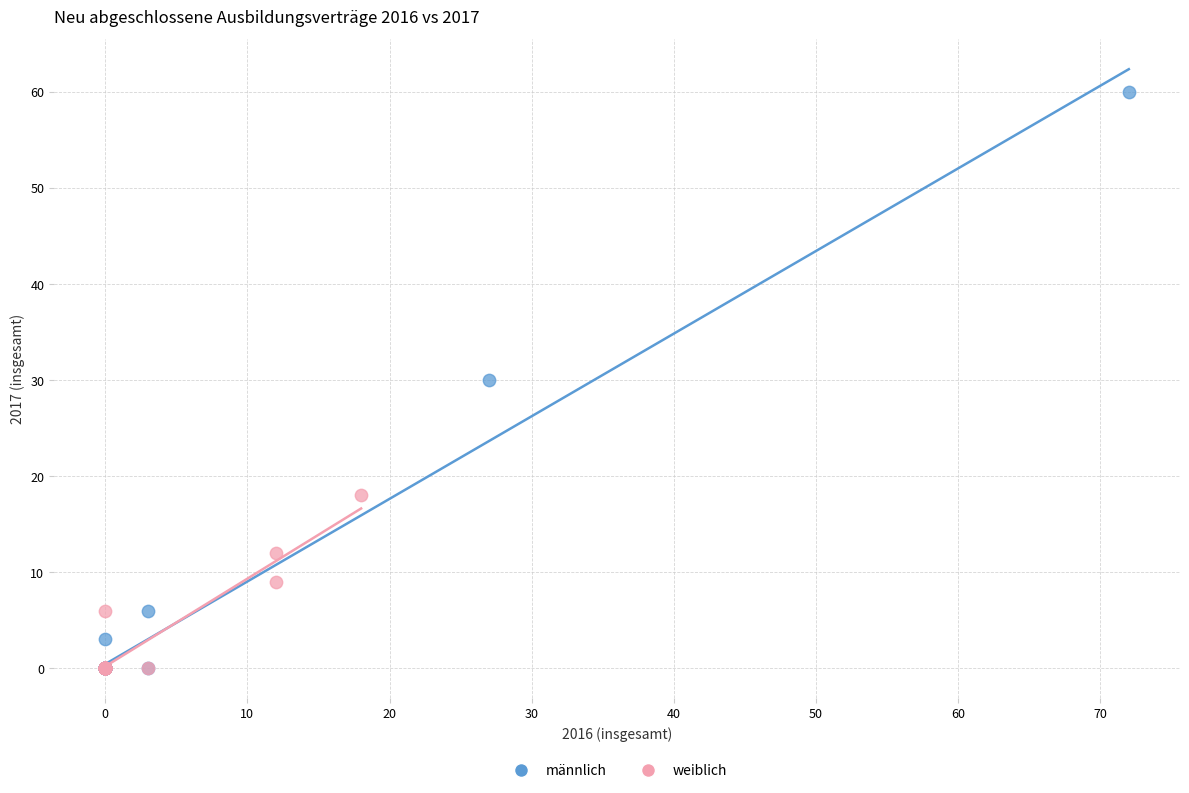

Which series has the widest spread of Y values?

männlich